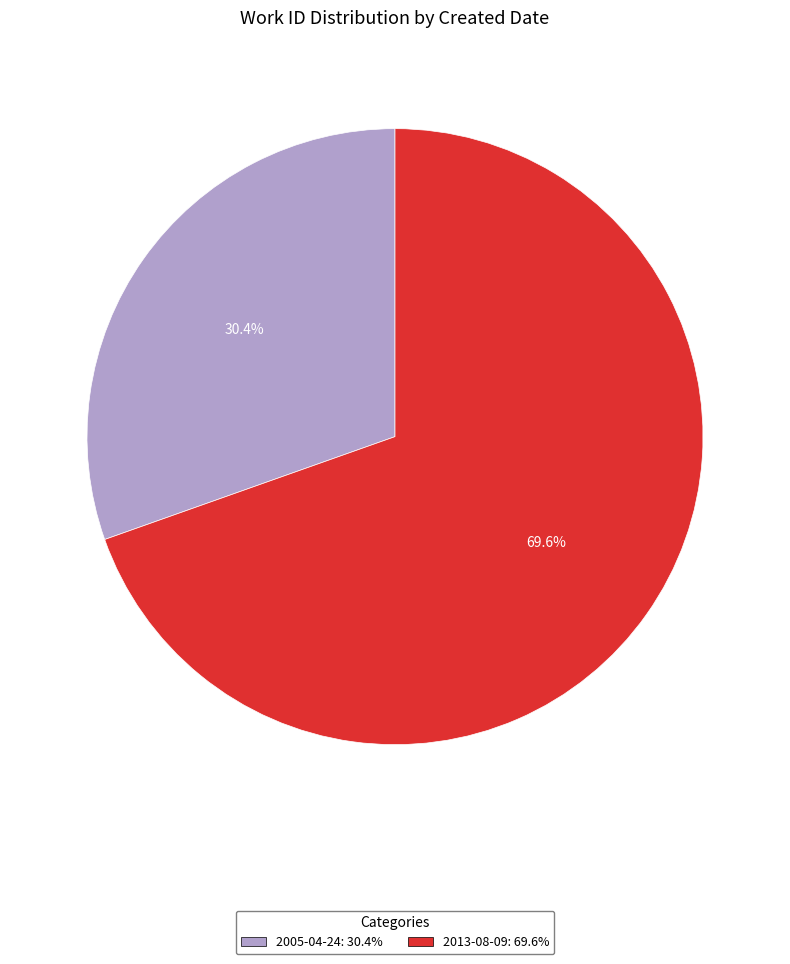

To the nearest percent, what percentage of the pie is 2005-04-24?

30%